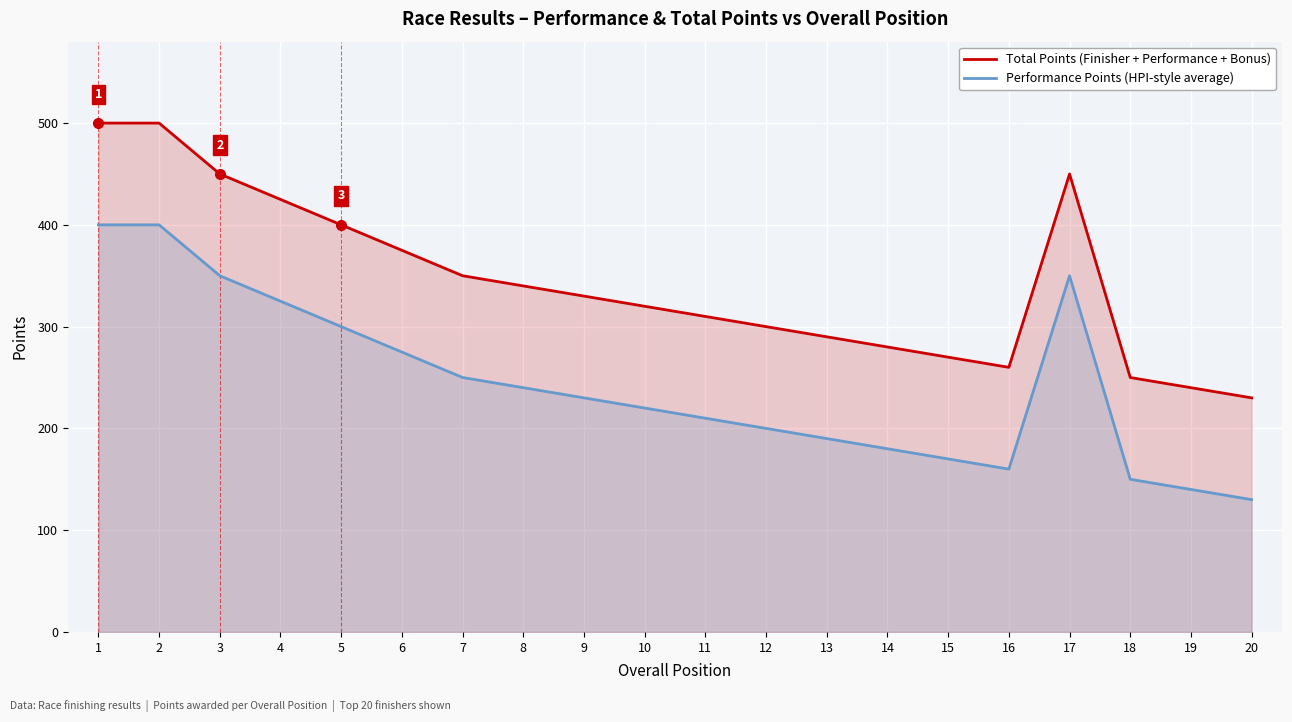

True or false: Total Points (Finisher + Performance + Bonus) and Performance Points (HPI-style average) cross at least once.

False